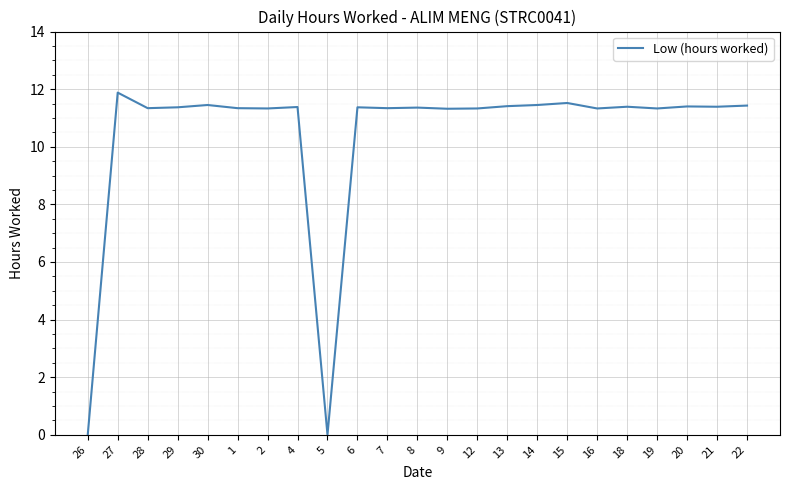

What is the sum of the values at 8 and 5?

11.4